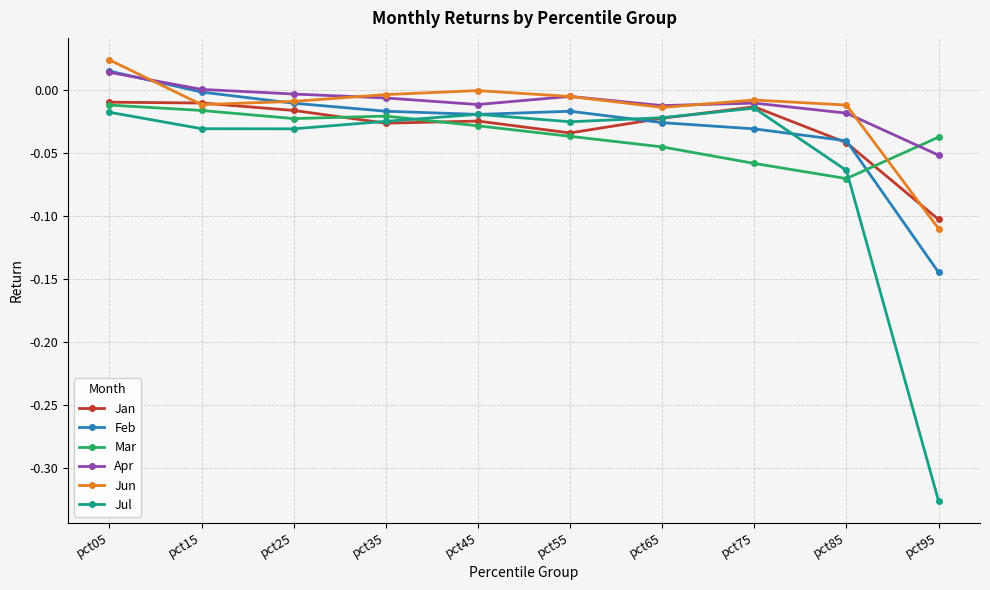

The Jul series shows -0.0 at pct85. True or false?

False